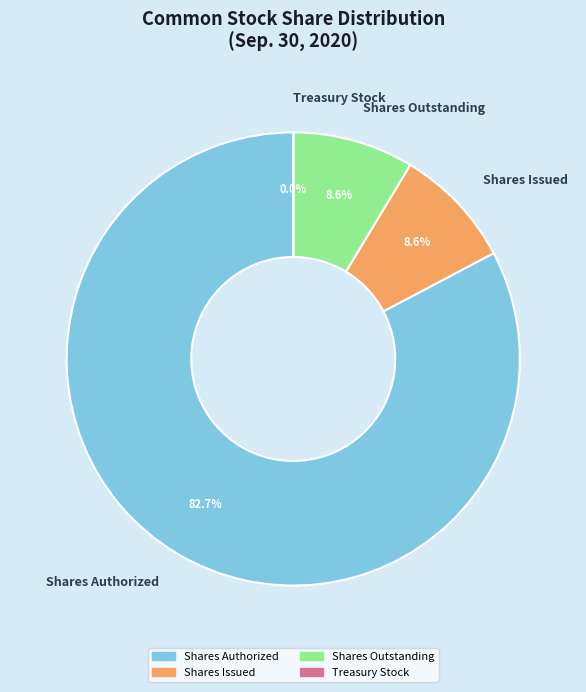

Is there a majority slice in this chart?

Yes